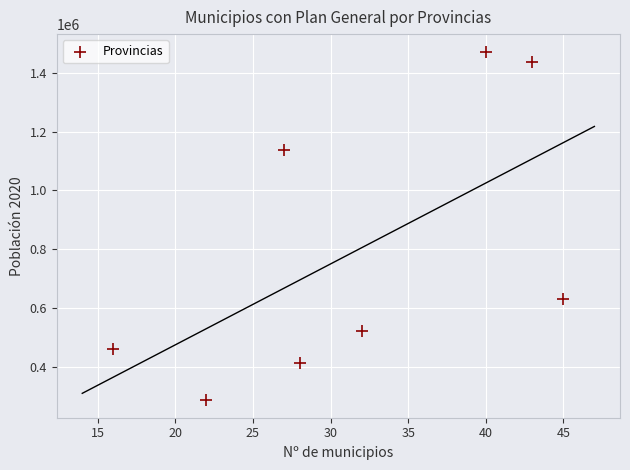

What is the range of X values (max minus min)?

29